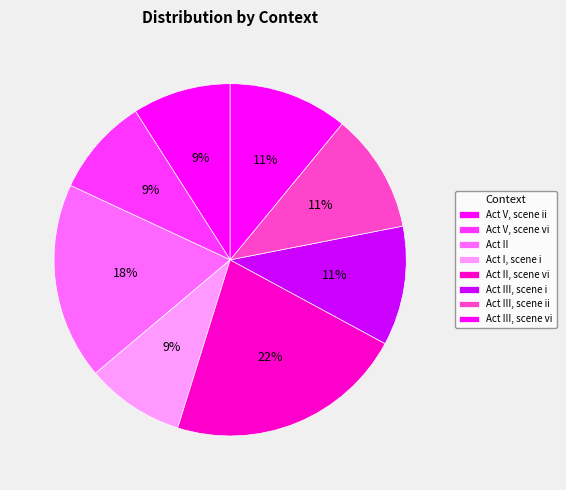

The Act V, scene ii slice represents 9% of the pie. True or false?

True